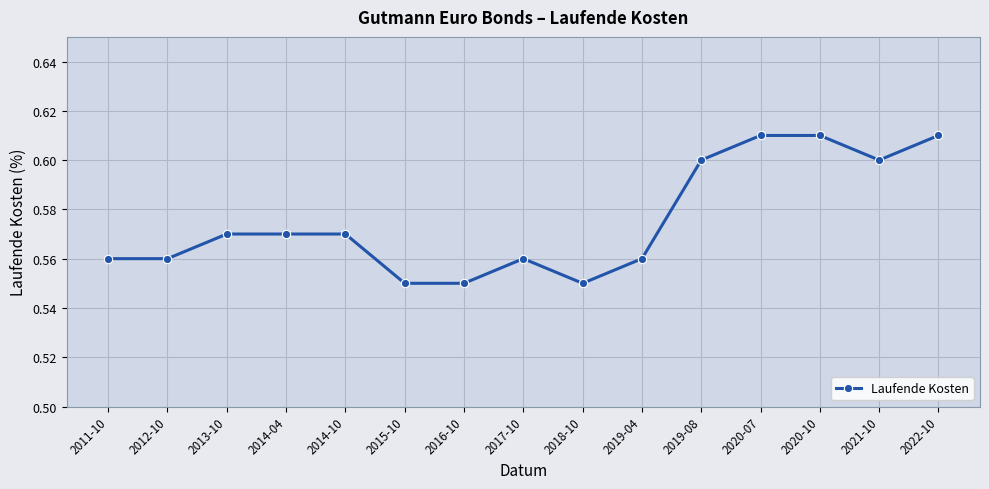

The chart shows a value of 0.6 at 2017-10. True or false?

True